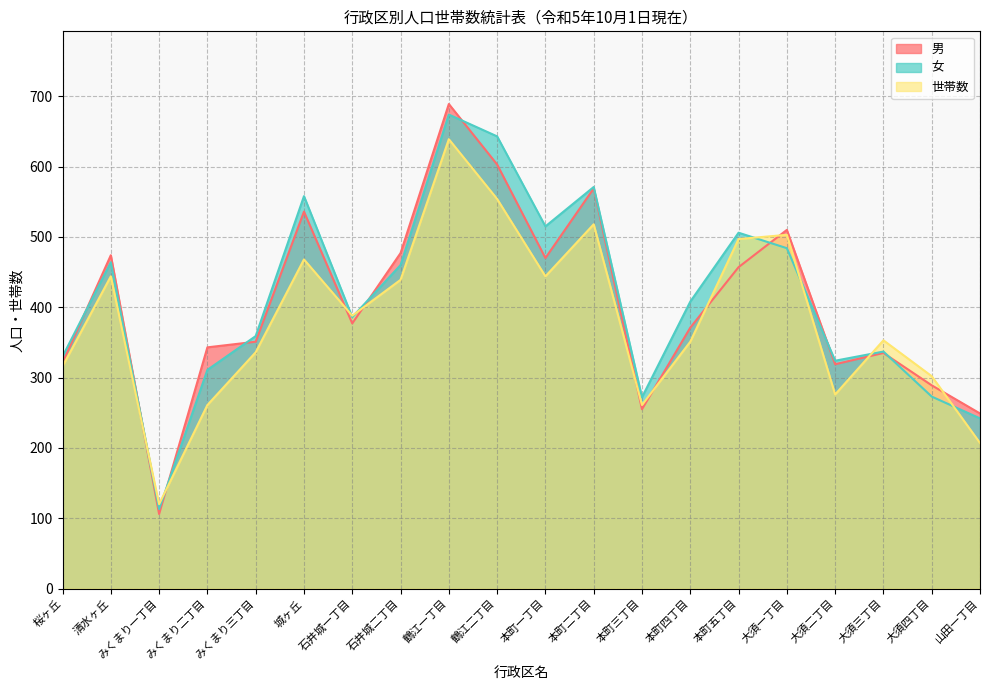

Reading left to right, extract all data points from this chart.

男: 321	474	106	343	351	536	377	477	689	603	470	569	255	371	457	510	319	335	289	249
女: 330	464	113	311	359	558	386	460	674	643	515	571	272	408	506	484	324	337	273	242
世帯数: 316	444	120	261	336	468	388	439	639	554	444	518	261	351	497	503	276	353	302	207